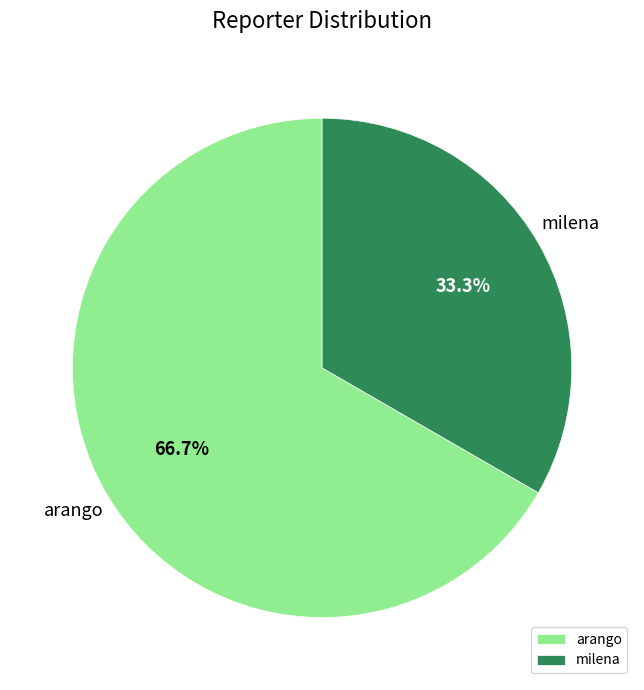

To the nearest percent, what is the combined percentage of arango and milena?

100%